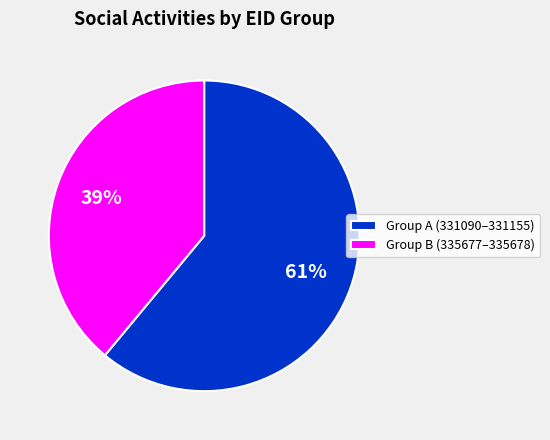

Which category has the biggest portion of the pie?

Group A (331090–331155)